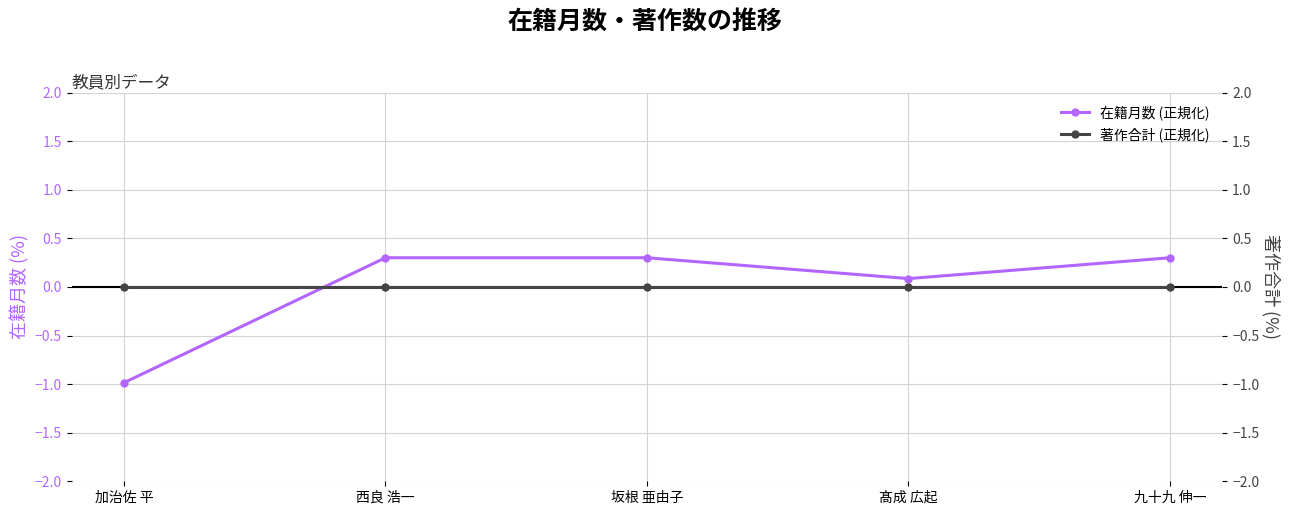

List the labels in order of 著作合計 (正規化) value, smallest first.

加治佐 平, 西良 浩一, 坂根 亜由子, 髙成 広起, 九十九 伸一